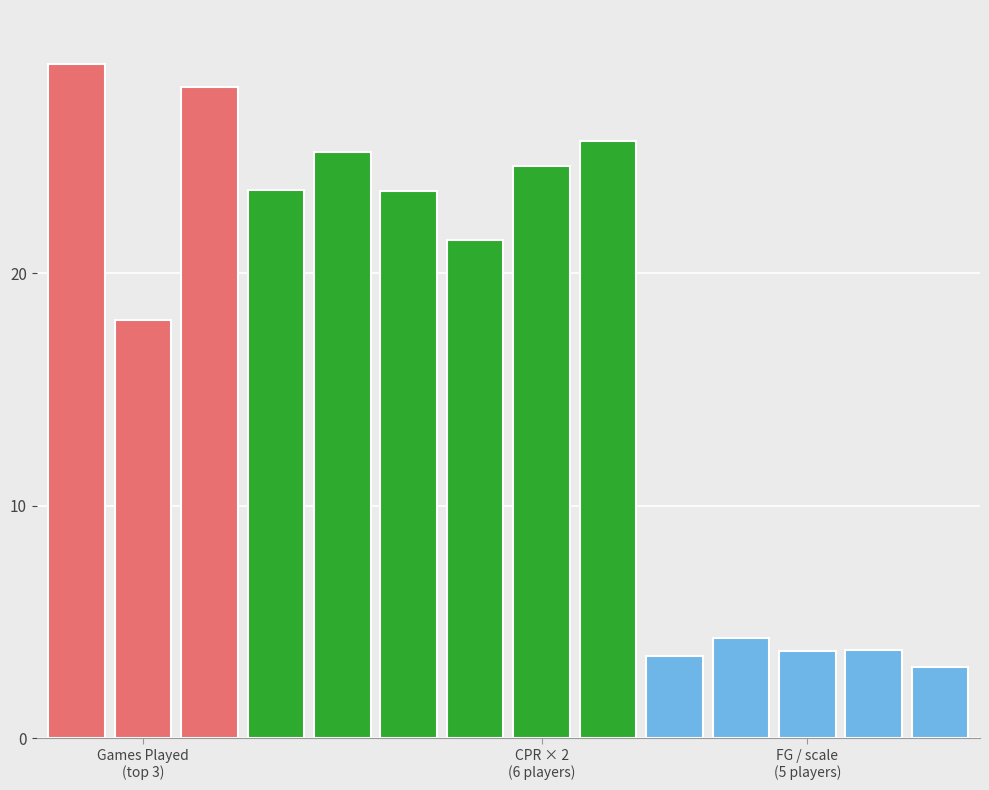

What is the value of the 9th bar from the left?

25.7